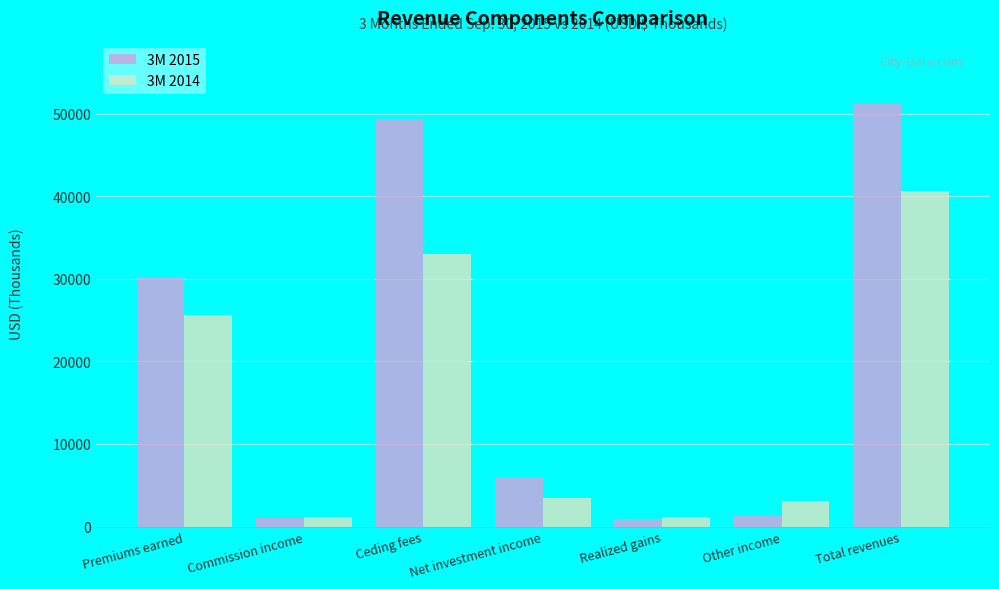

What is the highest value of the 3M 2014 series?

40571